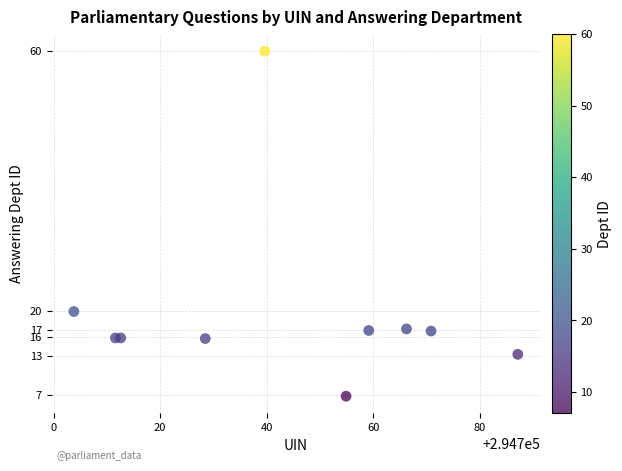

What Y value in the scatter plot is closest to 33?

19.9